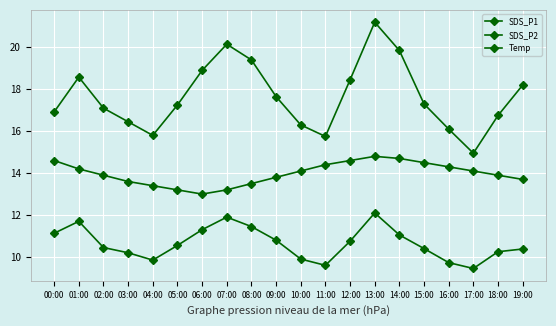

Rank the series at 11:00 from lowest to highest value.

SDS_P2, Temp, SDS_P1